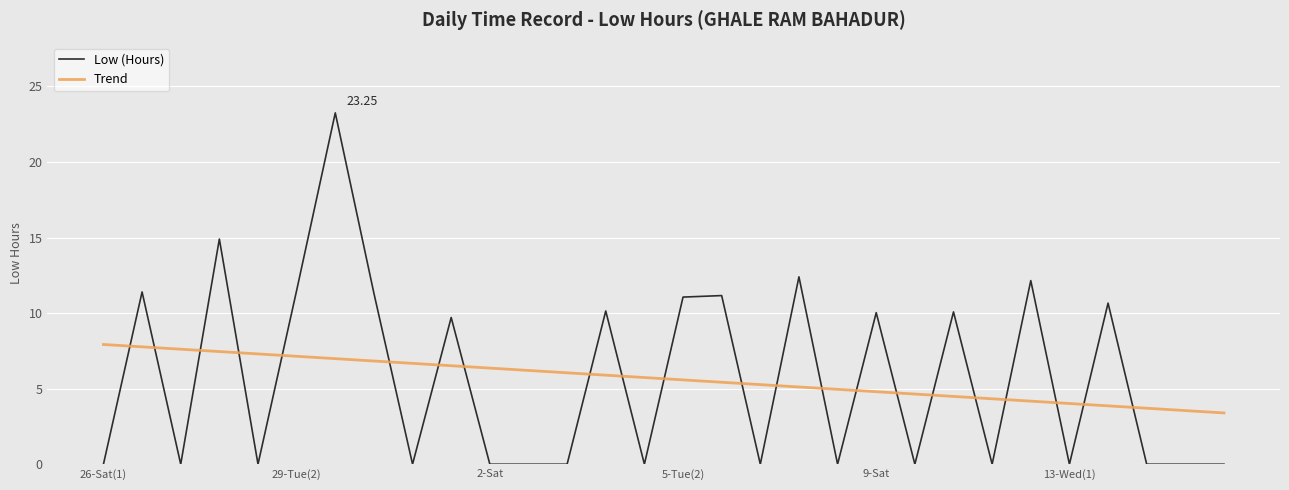

Which series has the widest spread of values?

Low (Hours)